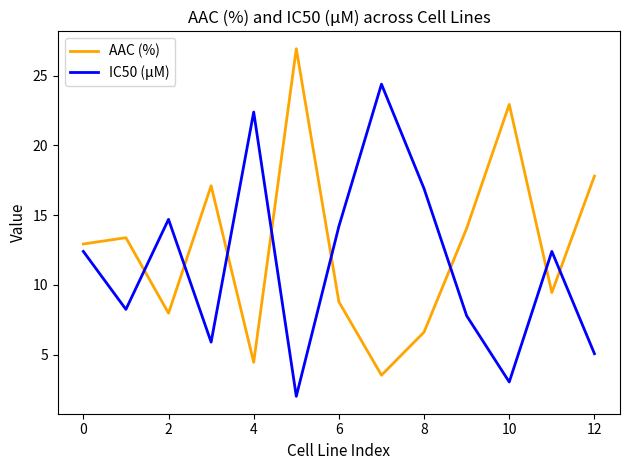

How many times do IC50 (µM) and AAC (%) cross each other?

8